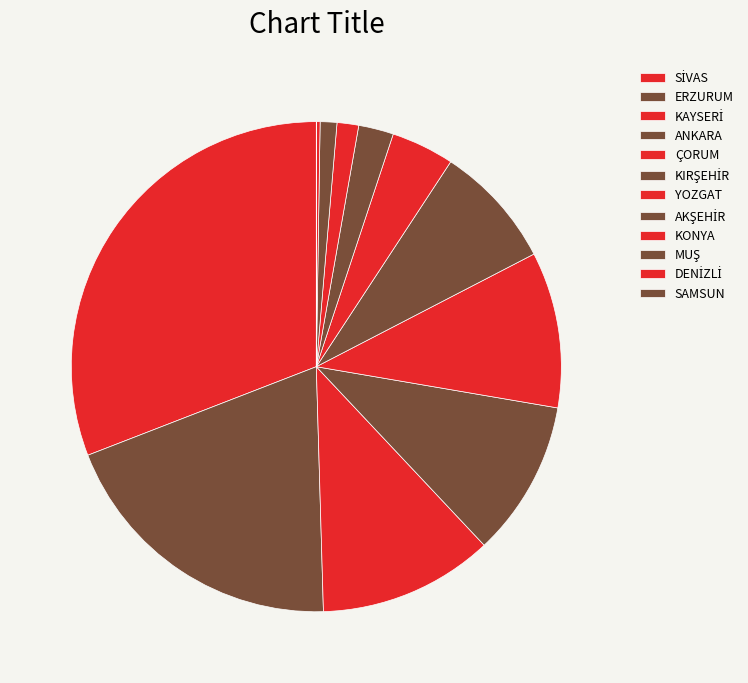

To the nearest percent, what percentage of the pie is YOZGAT?

4%